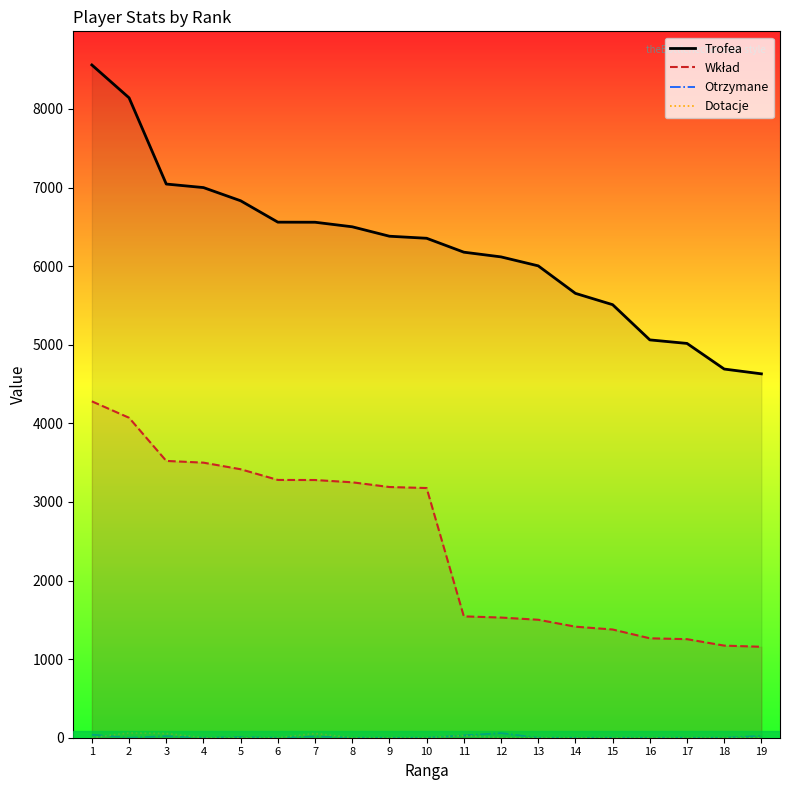

At which category is the sum across all series the highest?

1